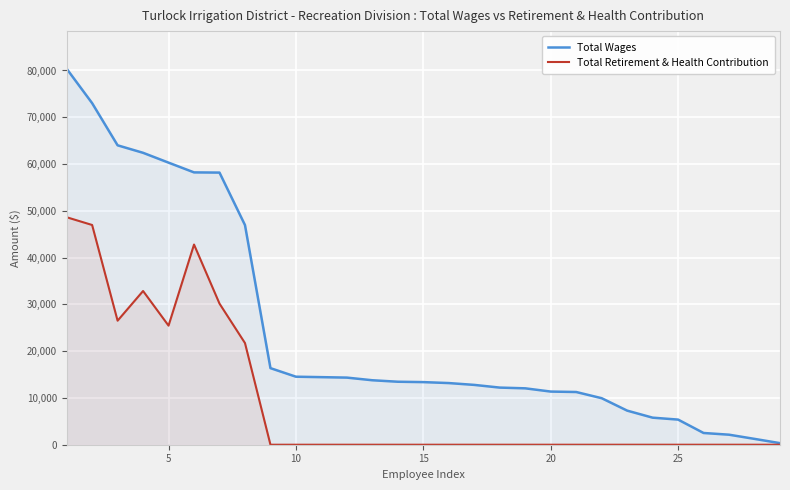

What is the greatest value displayed?

80376